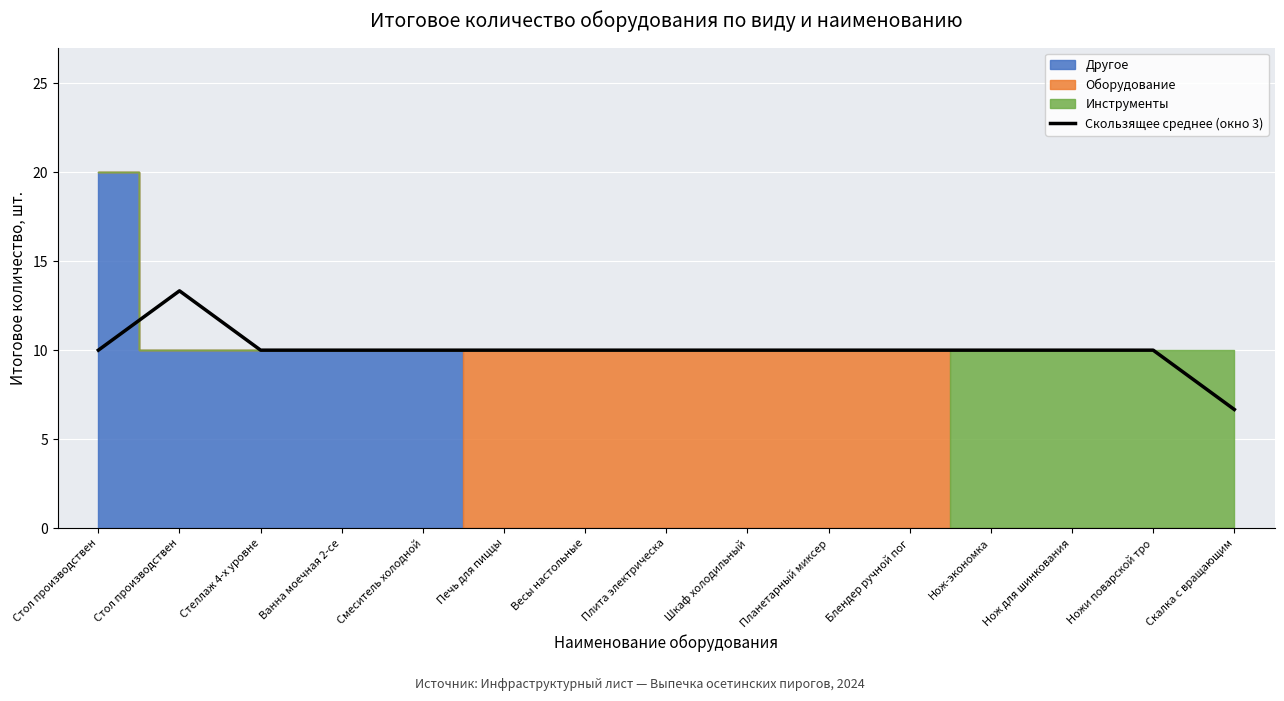

At which category does the data reach its first local peak?

Стол производствен